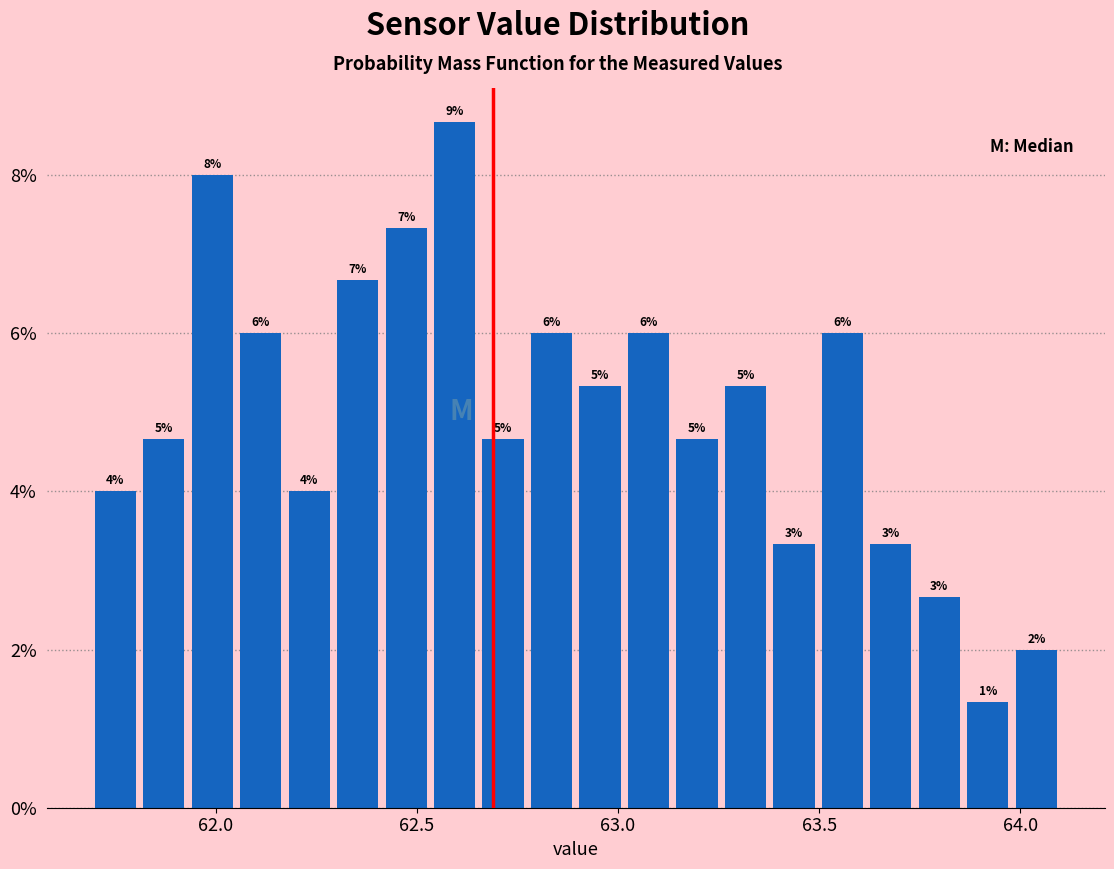

Around what value on the x-axis is the tallest bar? Give the approximate position of its centre, as read against the axis.

62.60